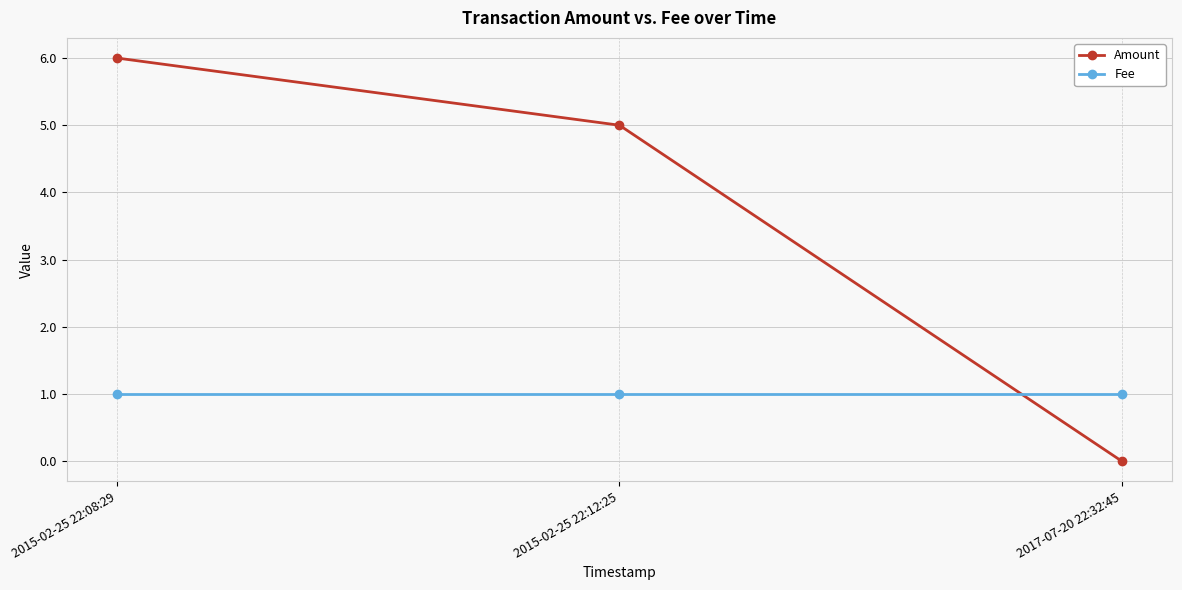

Is it true that Amount equals 6 at 2015-02-25 22:08:29?

True